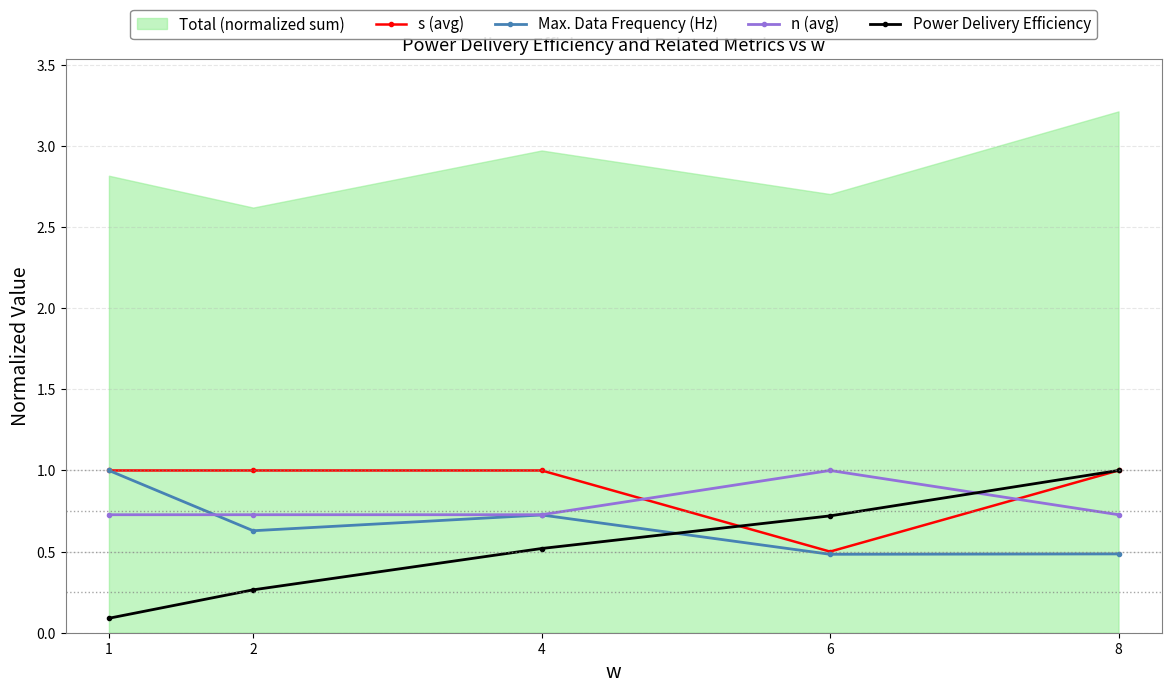

True or false: n (avg) has more than 2 points higher than both neighbors.

False